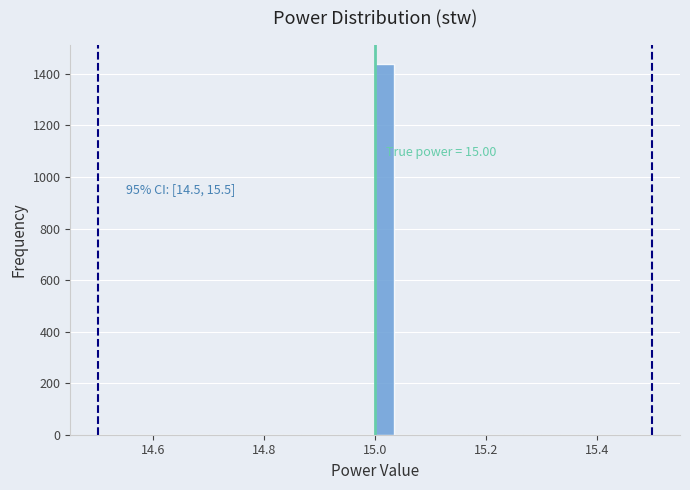

Read against the x-axis, roughly where is the centre of the tallest bar?

15.02